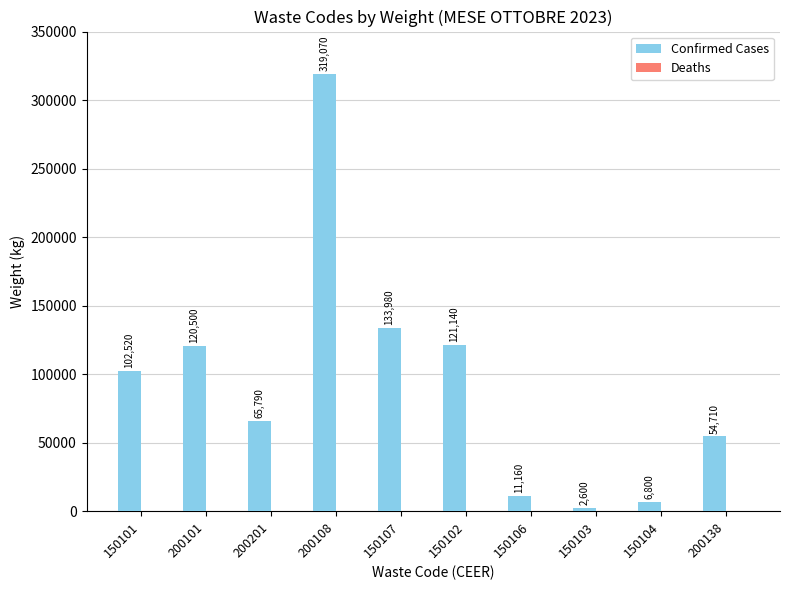

List the labels in order of value, largest first.

200108, 150107, 150102, 200101, 150101, 200201, 200138, 150106, 150104, 150103